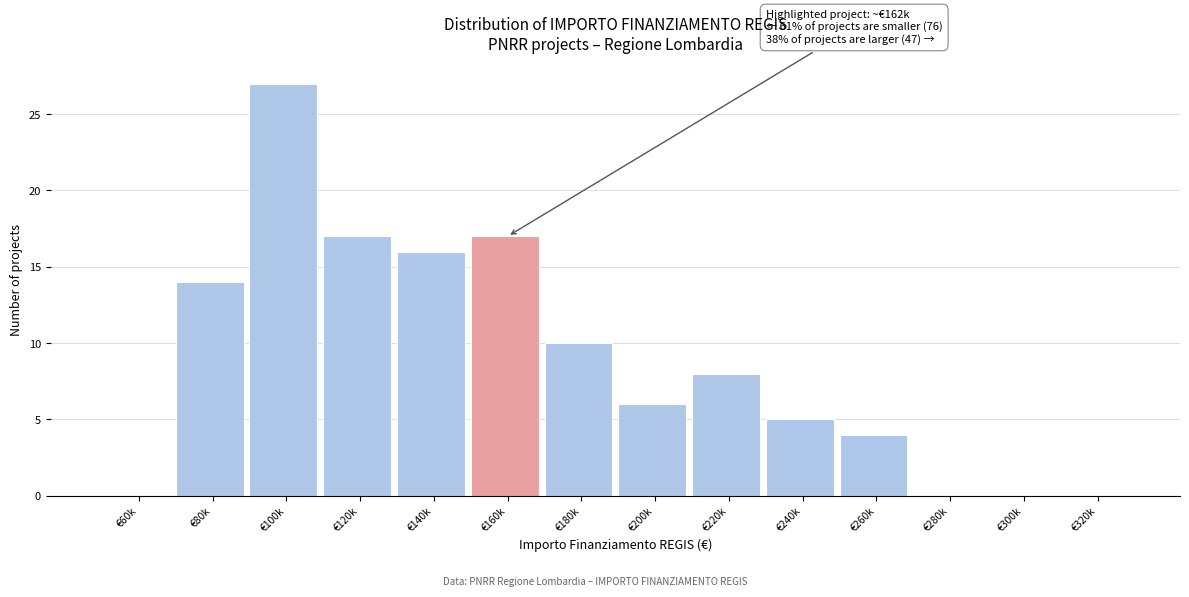

Reading left to right, transcribe all the data shown in this chart.

€60k=0	€80k=14	€100k=27	€120k=17	€140k=16	€160k=17	€180k=10	€200k=6	€220k=8	€240k=5	€260k=4	€280k=0	€300k=0	€320k=0